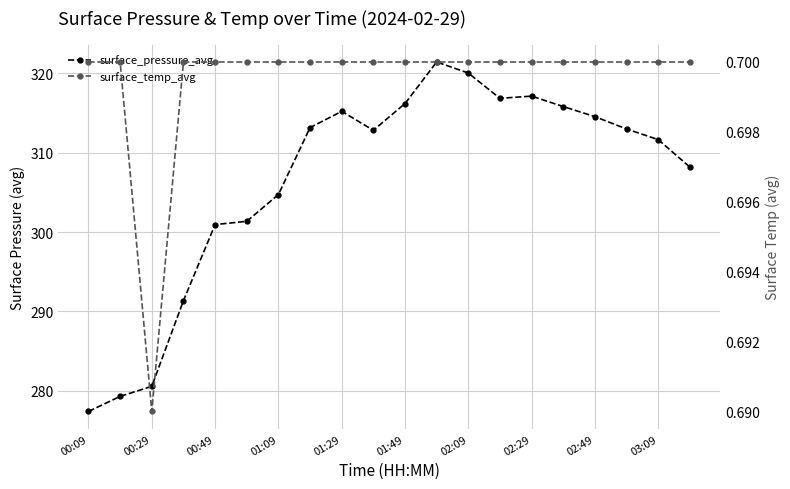

What is the maximum value for surface_pressure_avg?

321.4